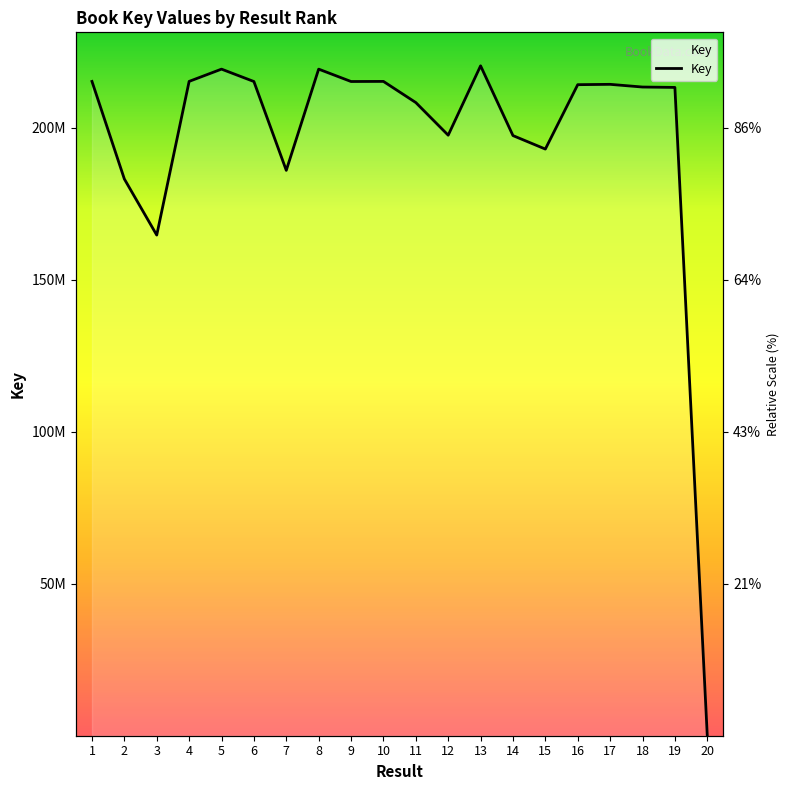

How many lines are shown in the chart?

1